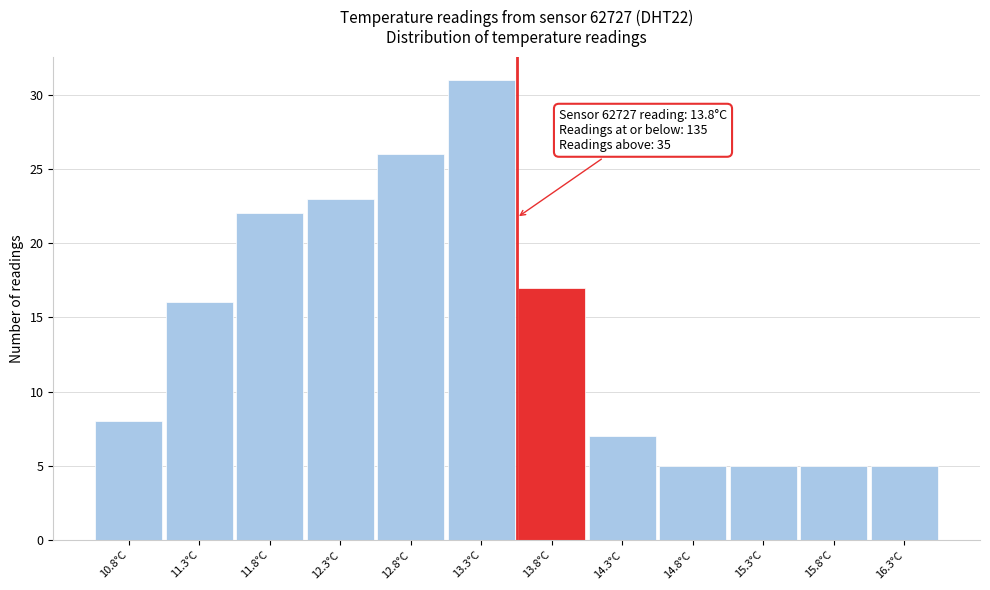

Reading right to left, transcribe all the data shown in this chart.

16.3°C=5	15.8°C=5	15.3°C=5	14.8°C=5	14.3°C=7	13.8°C=17	13.3°C=31	12.8°C=26	12.3°C=23	11.8°C=22	11.3°C=16	10.8°C=8